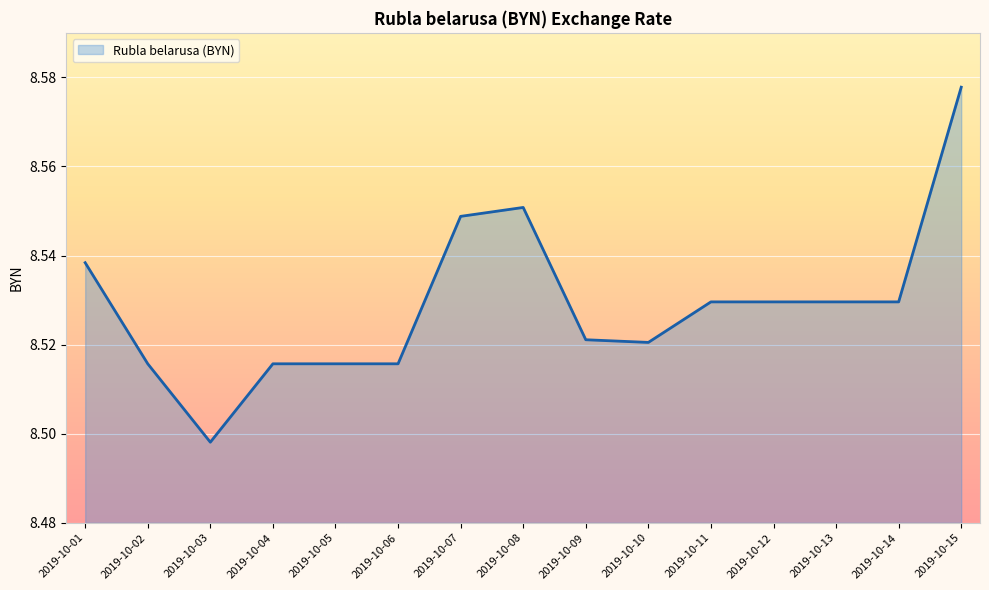

Approximately how many times larger is the value at 2019-10-05 compared to 2019-10-11?

1.0